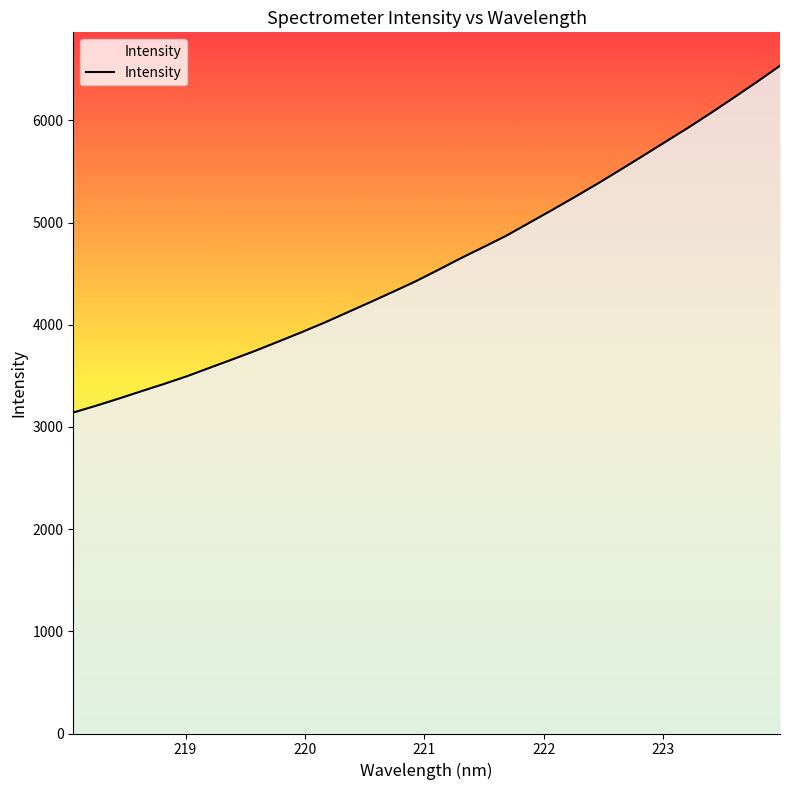

What is the greatest value displayed?

6535.1